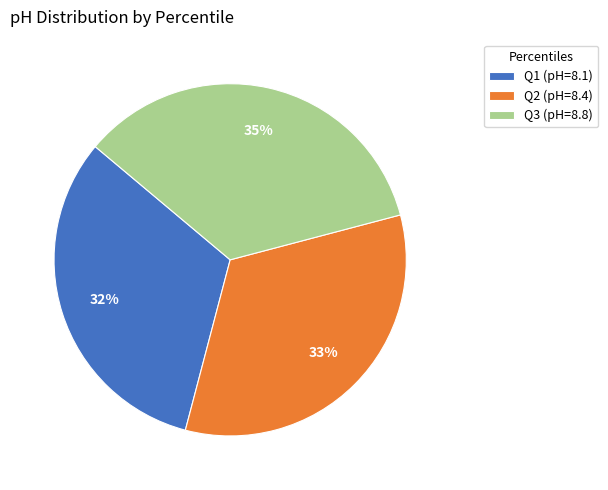

Which category has the smallest portion of the pie?

Q1